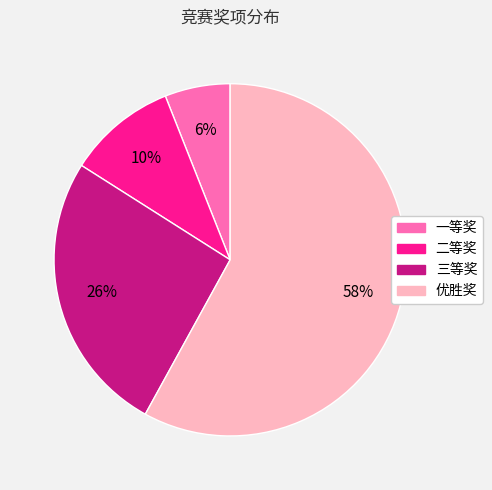

Count the number of slices in the pie.

4